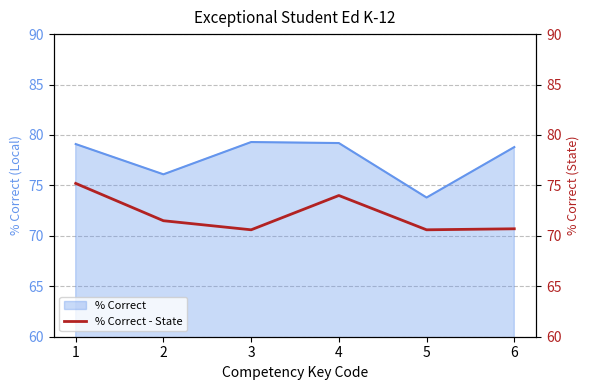

True or false: % Correct has a value of 54.4 at 4.

False